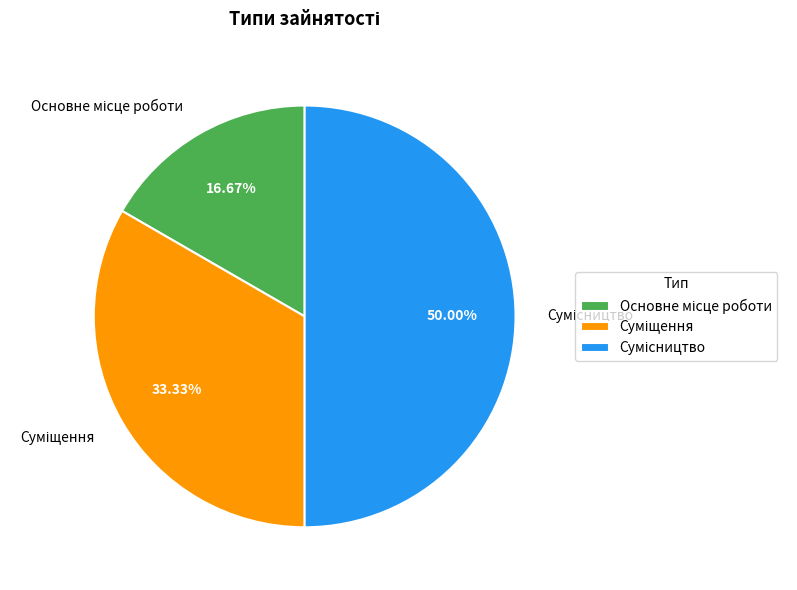

How many segments does this pie chart have?

3